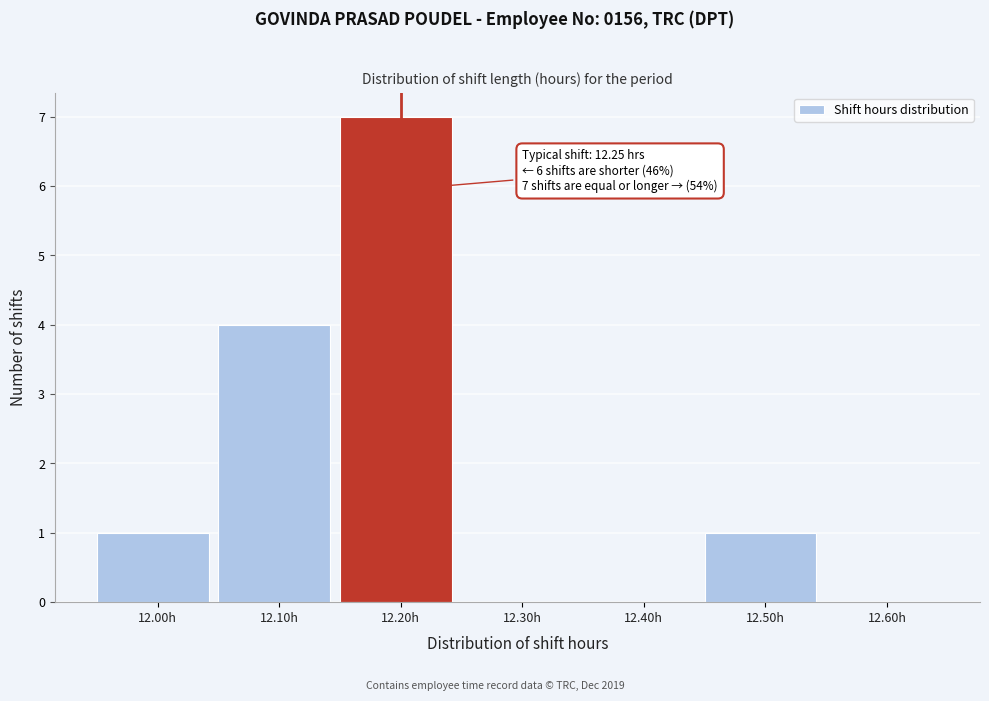

Reading right to left, transcribe all the data shown in this chart.

12.60h=0	12.50h=1	12.40h=0	12.30h=0	12.20h=7	12.10h=4	12.00h=1